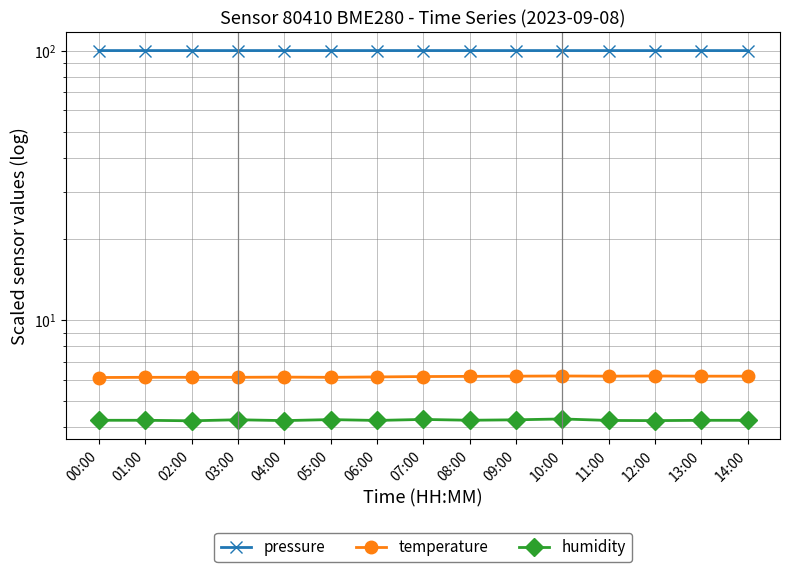

The value of humidity at 07:00 is 4.3. True or false?

True